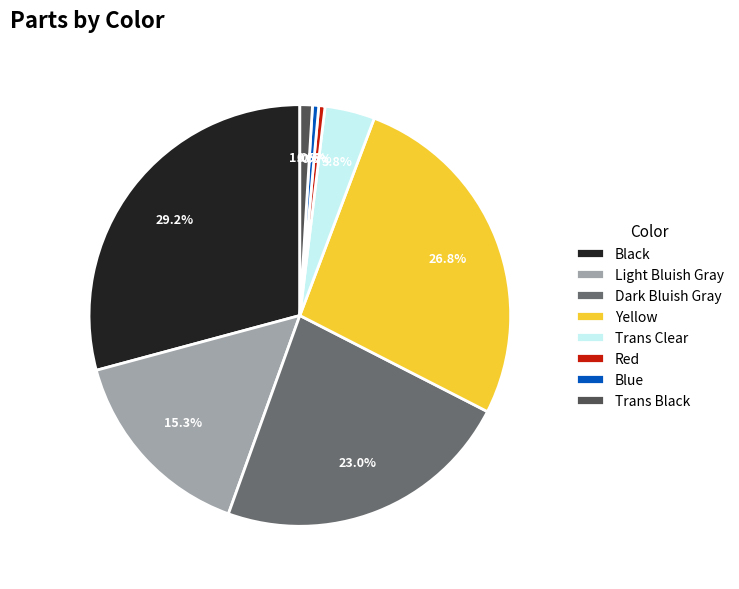

Combined, do Black and Light Bluish Gray account for over 50%?

No